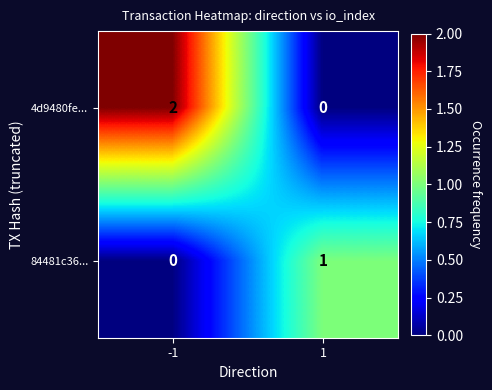

The value of 4d9480fe... at -1 is 3. True or false?

False